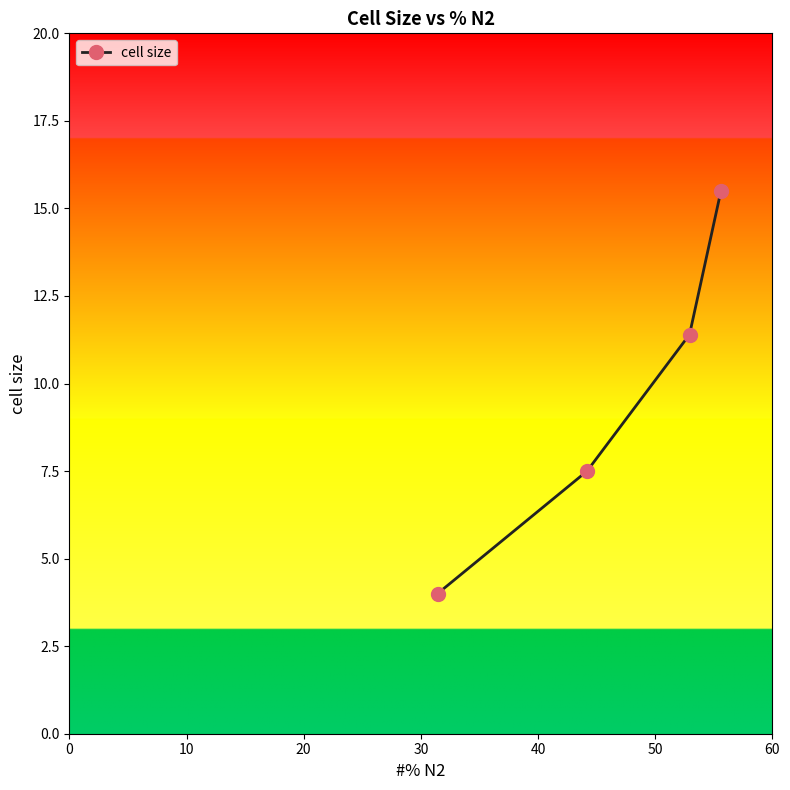

What is the difference between the maximum and minimum values?

11.5